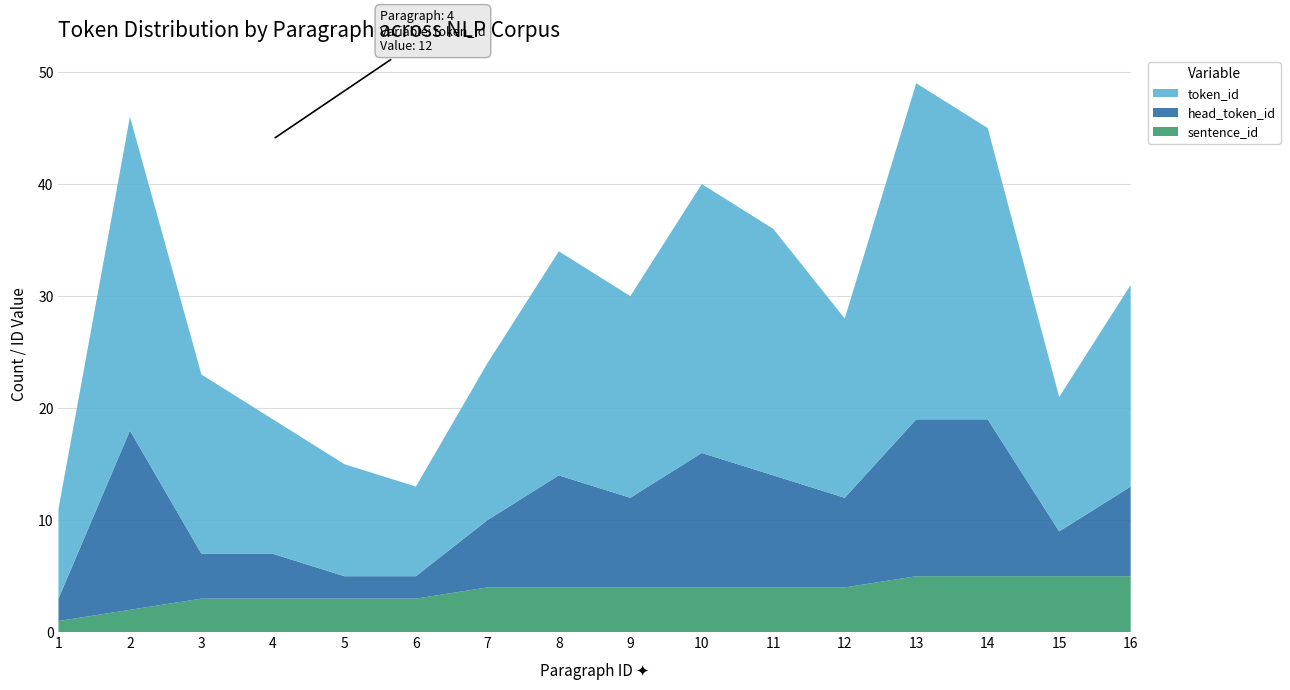

Reading left to right, list all the values displayed in this chart.

token_id: 1=8	2=28	3=16	4=12	5=10	6=8	7=14	8=20	9=18	10=24	11=22	12=16	13=30	14=26	15=12	16=18
head_token_id: 1=2	2=16	3=4	4=4	5=2	6=2	7=6	8=10	9=8	10=12	11=10	12=8	13=14	14=14	15=4	16=8
sentence_id: 1=1	2=2	3=3	4=3	5=3	6=3	7=4	8=4	9=4	10=4	11=4	12=4	13=5	14=5	15=5	16=5